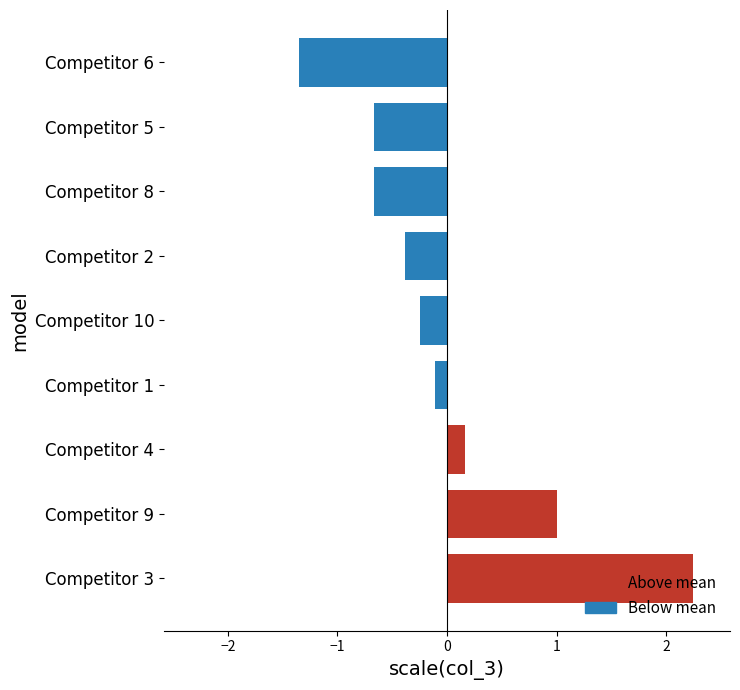

At which category does the chart reach its minimum across all series?

Competitor 6